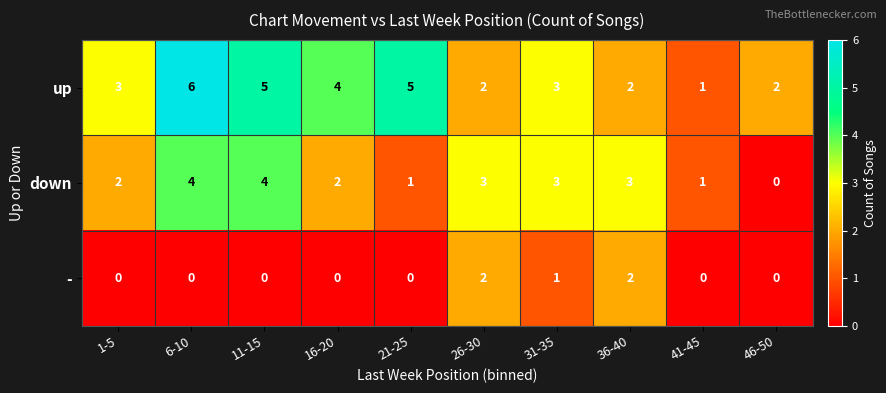

Which category has the lowest value in the up series?

41-45